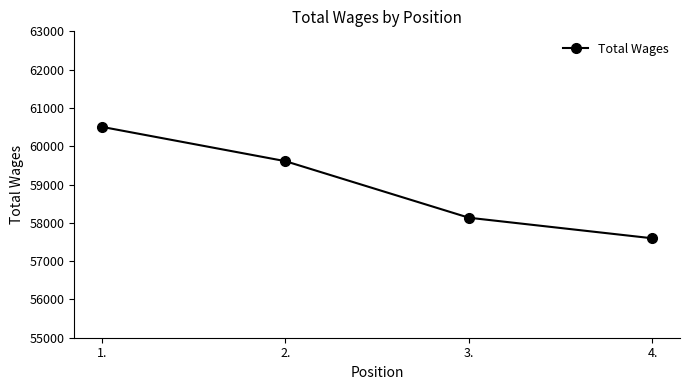

List the labels in order of value, largest first.

1., 2., 3., 4.